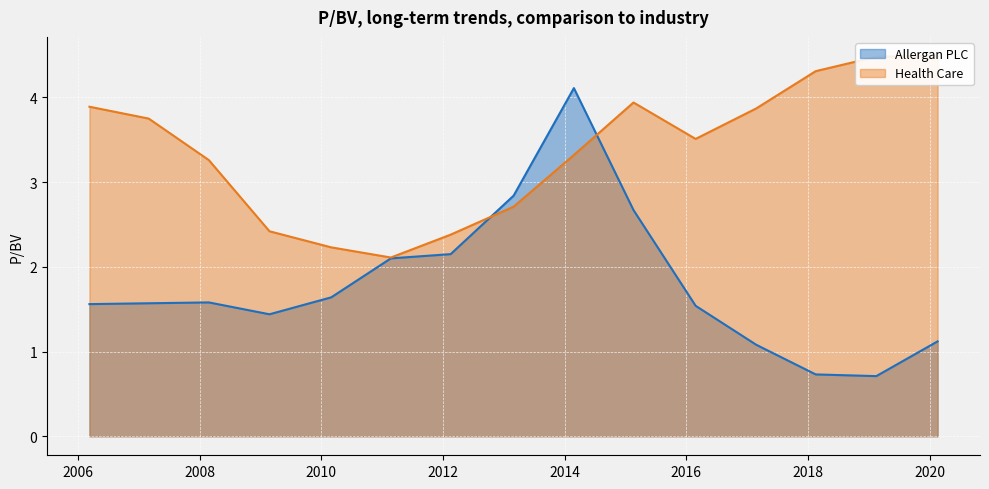

What is the sum of the Health Care values at 2008-02-25 and 2006-03-10?

7.2